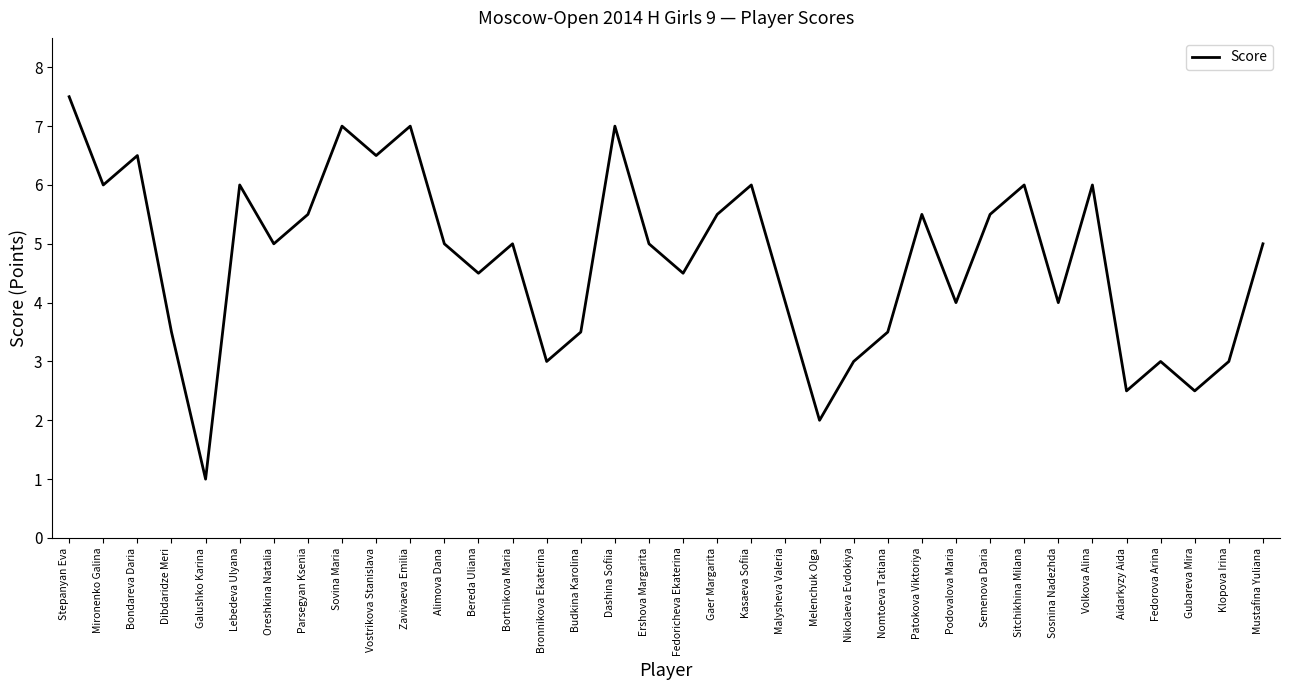

What position from the right is Bronnikova Ekaterina?

22